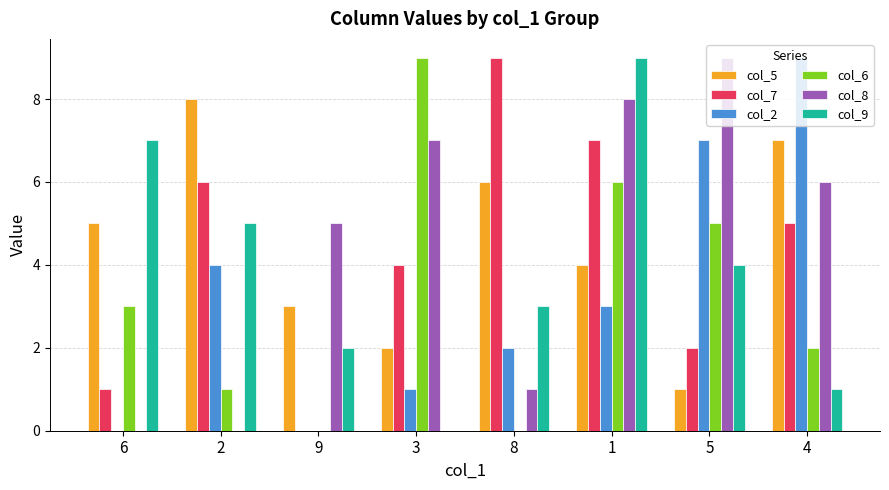

What is the greatest value displayed?

9